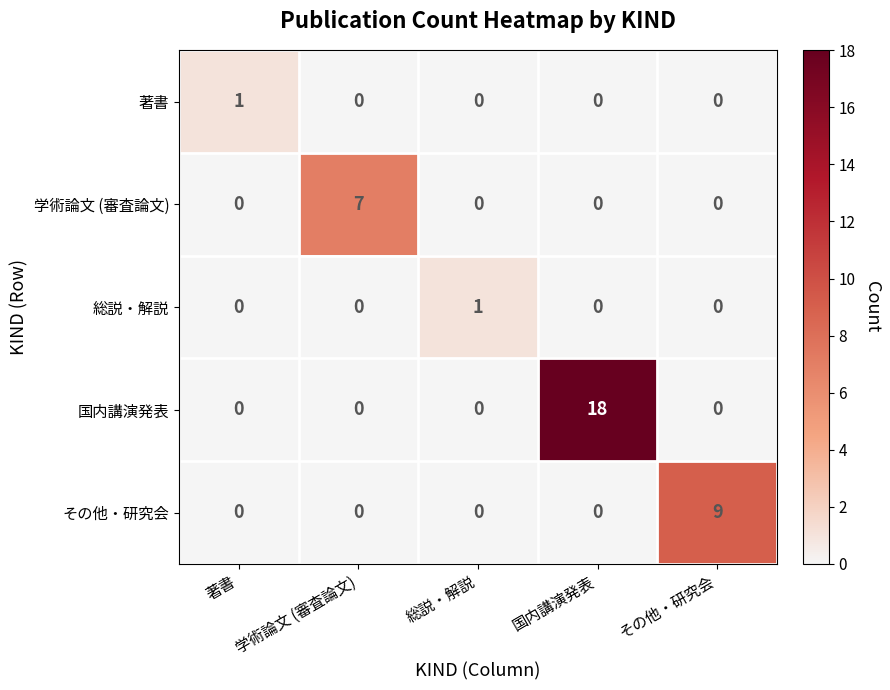

Which series changed the most between 著書 and 国内講演発表?

国内講演発表